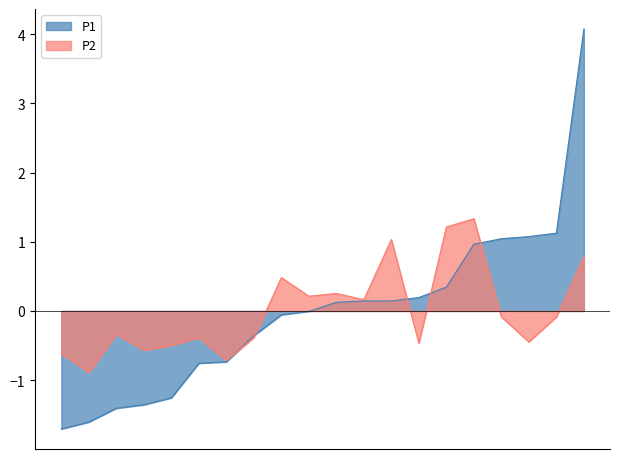

What is the label of the 19th point from the left?

00:50